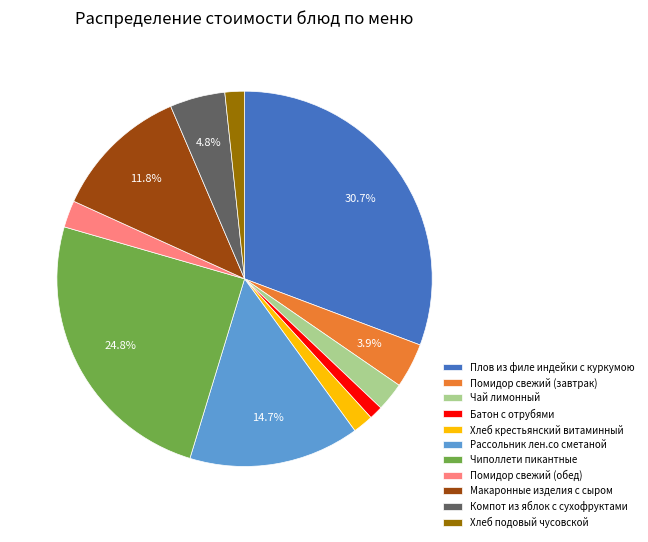

Count the number of slices in the pie.

11